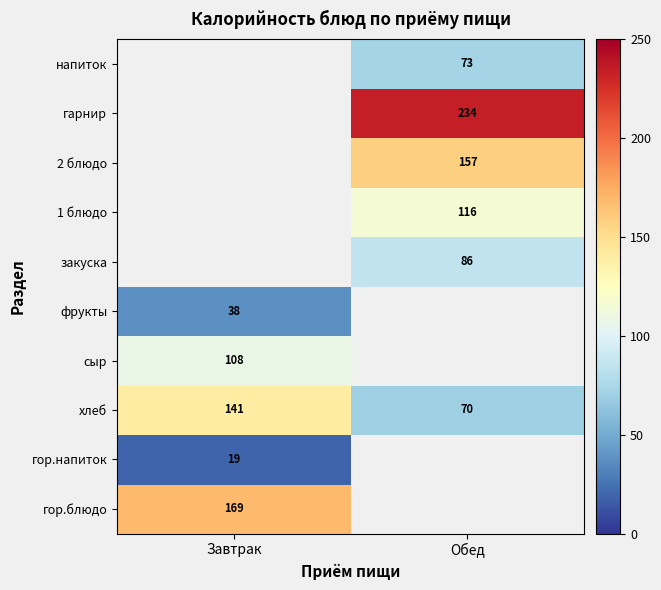

What is the average value of the хлеб series?

105.5